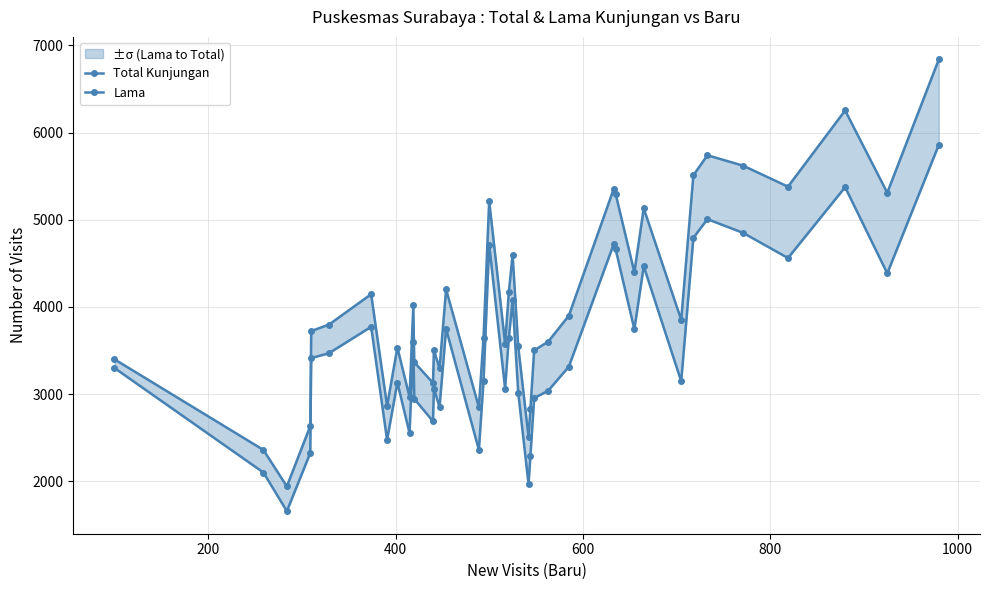

What is the value of the Lama point at the 14th from the left?

3063